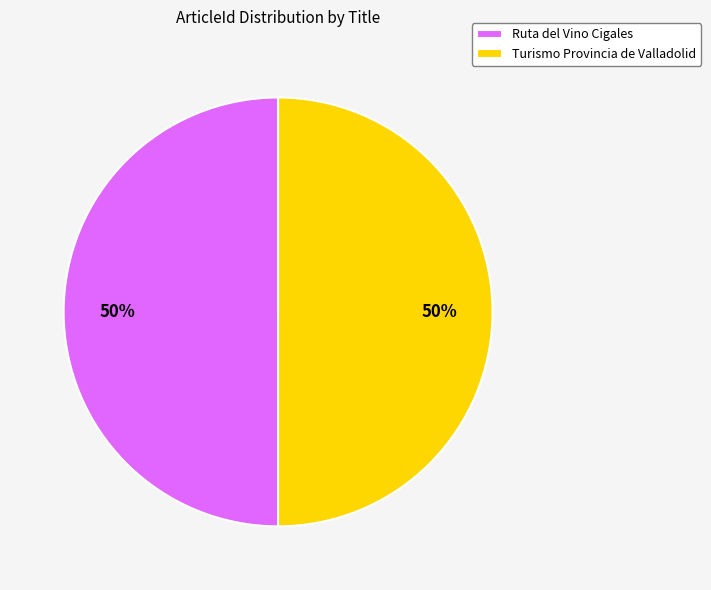

Approximately how many times larger is the value at Turismo Provincia de Valladolid compared to Ruta del Vino Cigales?

1.0